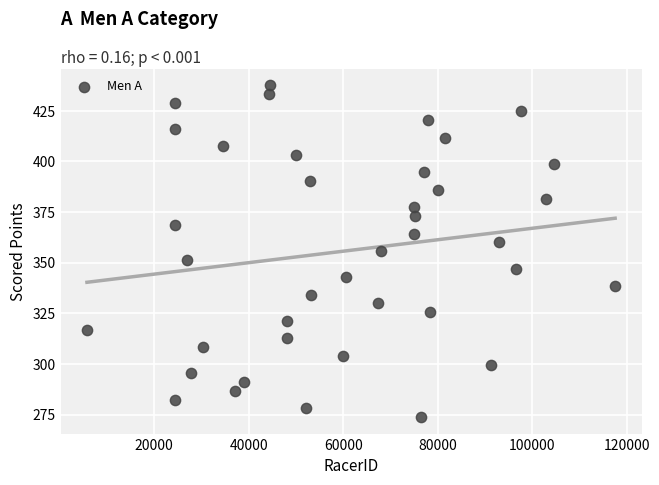

What is the range of X values (max minus min)?

111788.0